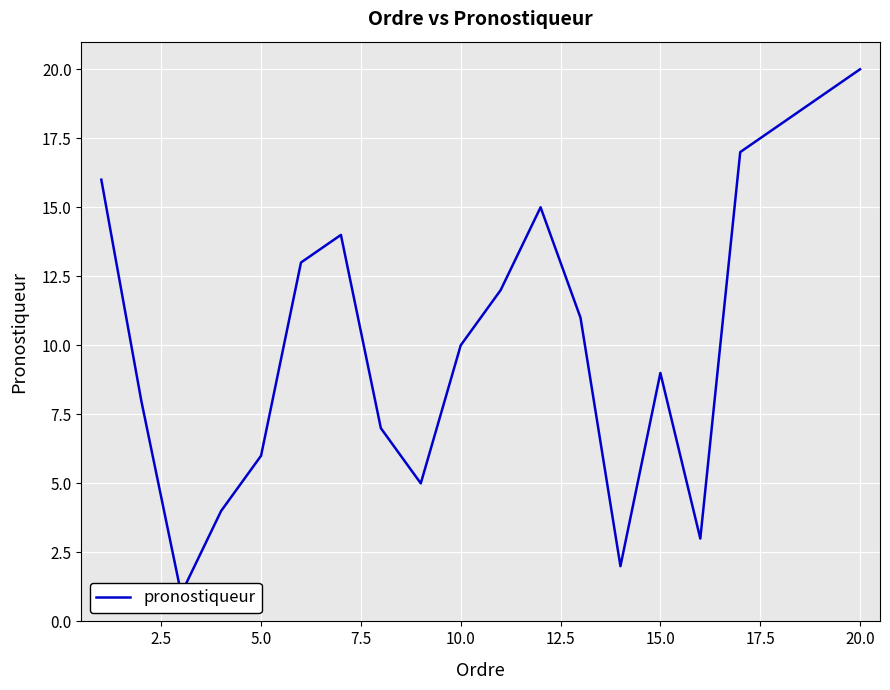

Which has a higher value, 17.5 or 22.5?

22.5